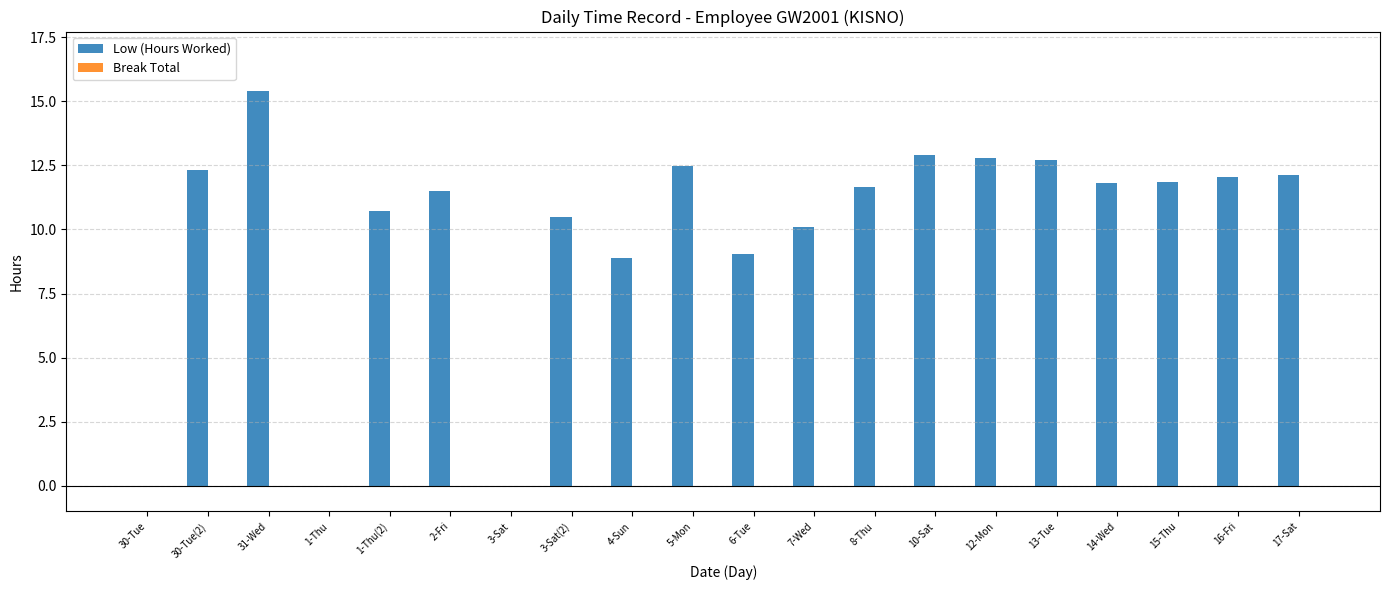

What is the greatest value displayed?

15.4